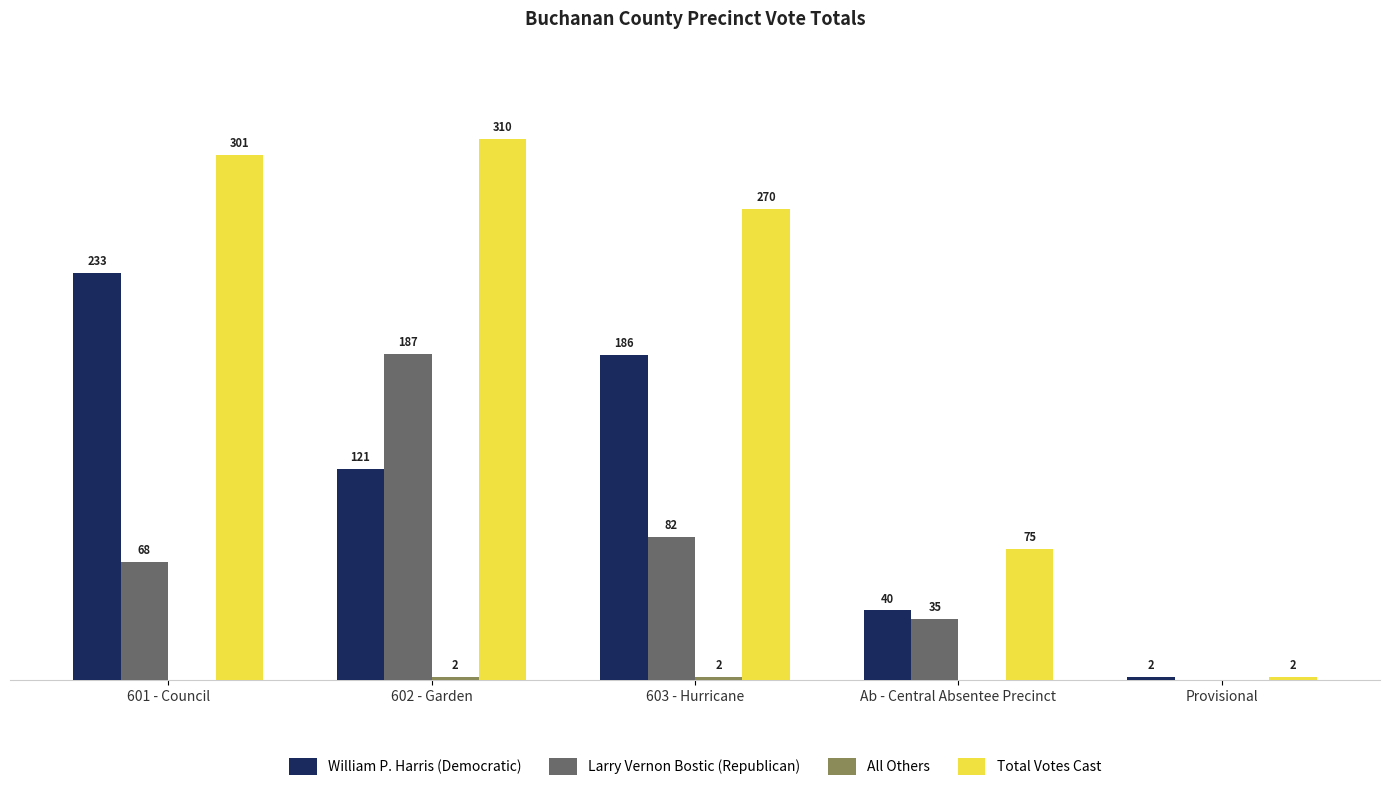

Does the chart contain stacked bars?

No